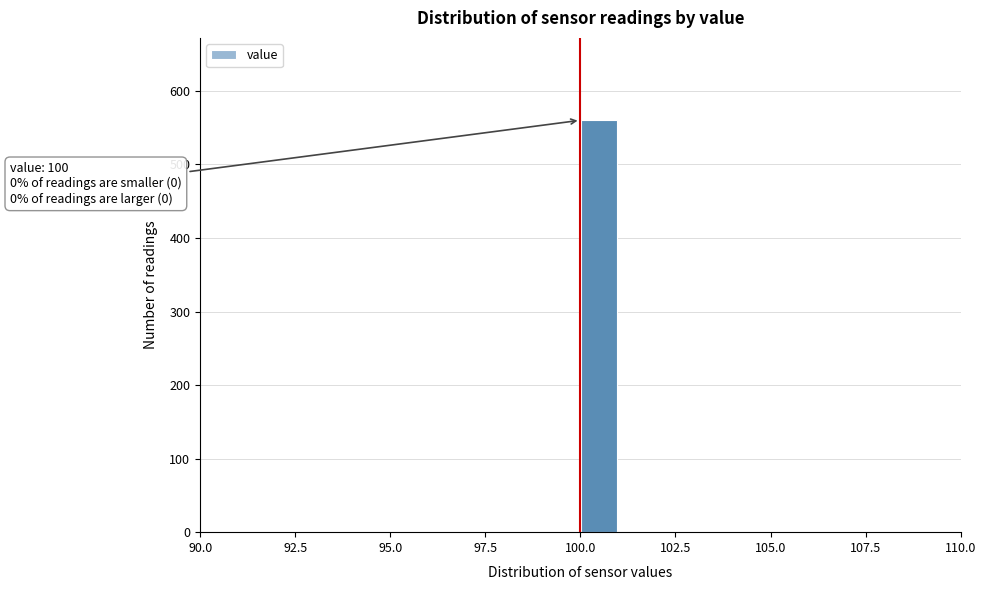

Read against the x-axis, roughly where is the centre of the tallest bar?

100.5